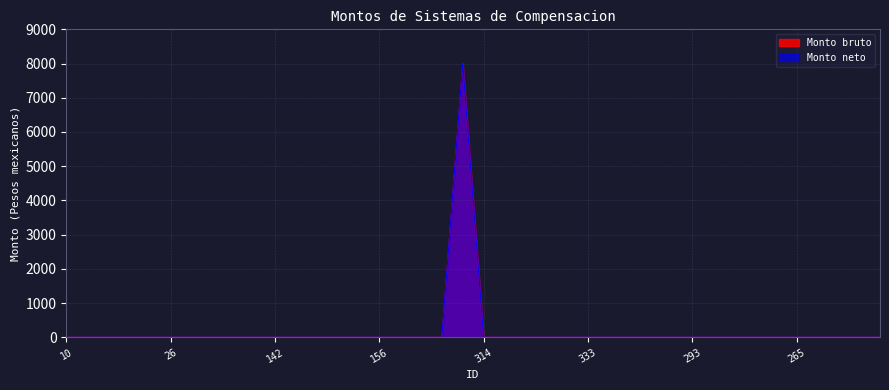

True or false: Monto bruto and Monto neto cross at least once.

False